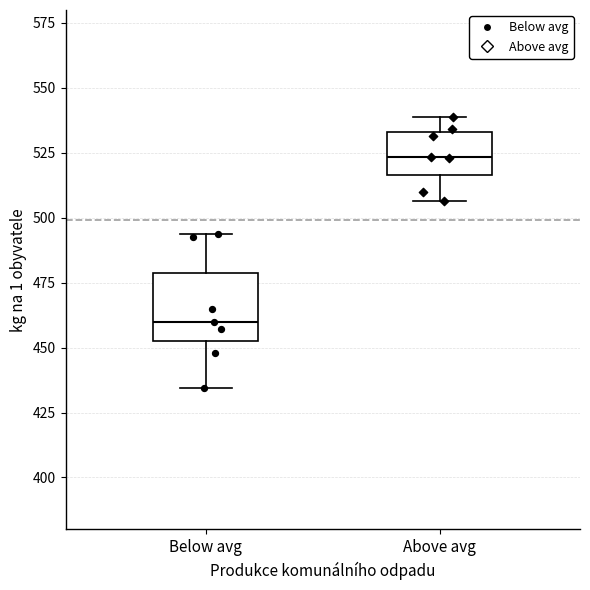

Where does the median line of the box for Above avg sit on the y-axis? The values are not printed on the chart, so give them approximately, as read against the axis.

525